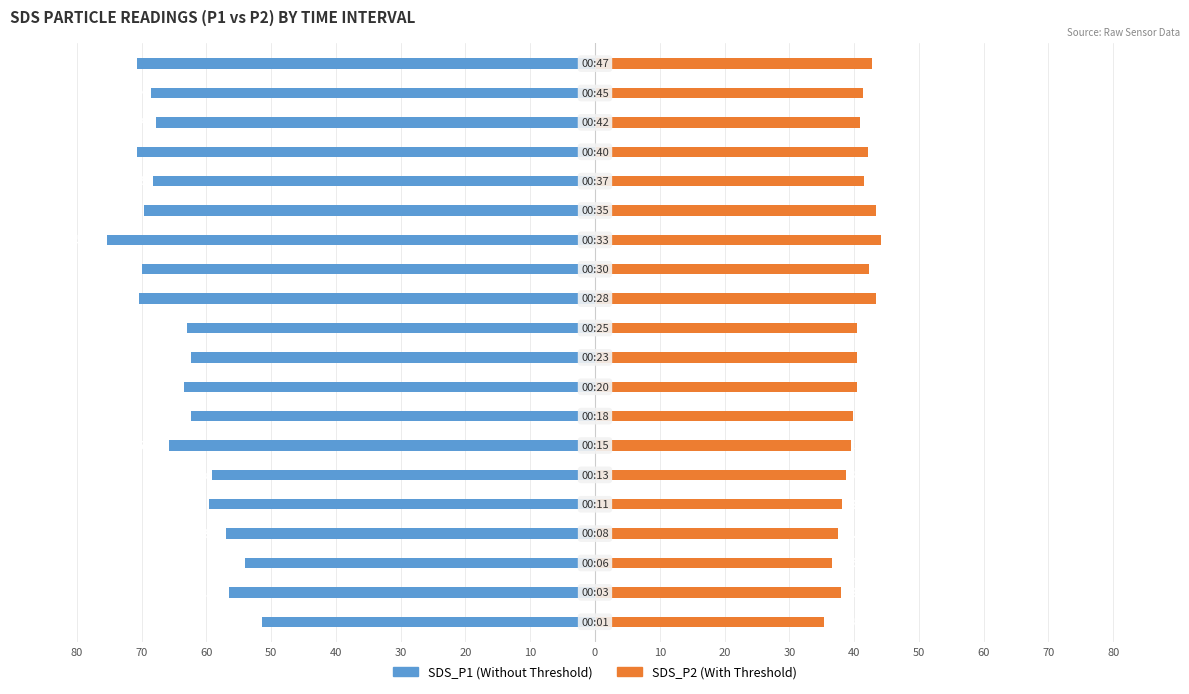

The SDS_P1 series shows -13.4 at 40. True or false?

False